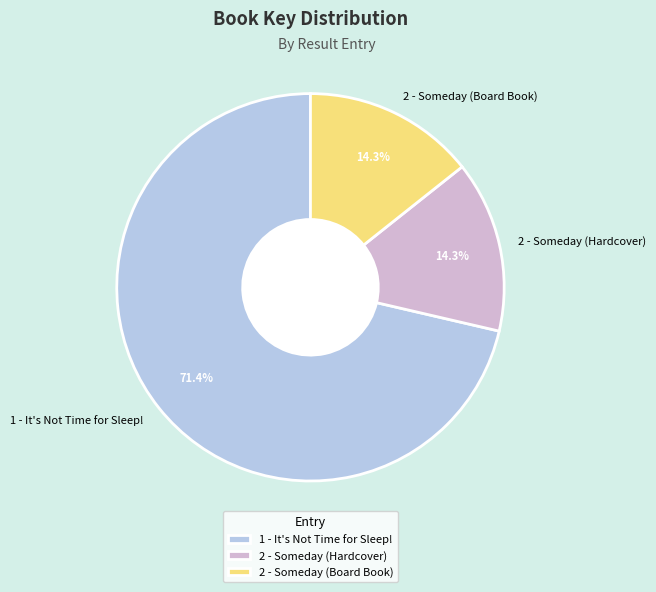

How many segments does this pie chart have?

3